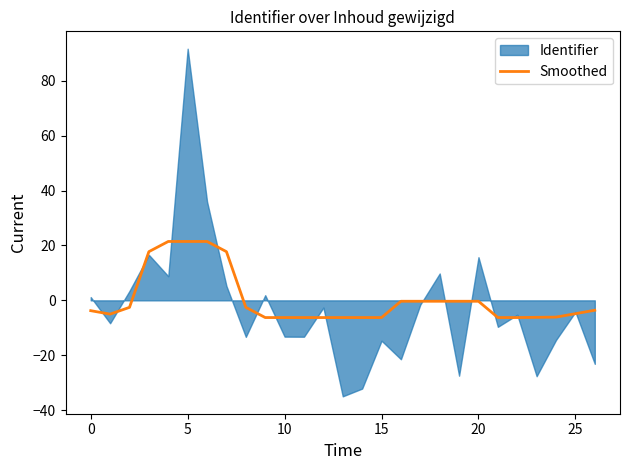

What is the label of the 11th point from the left?

10